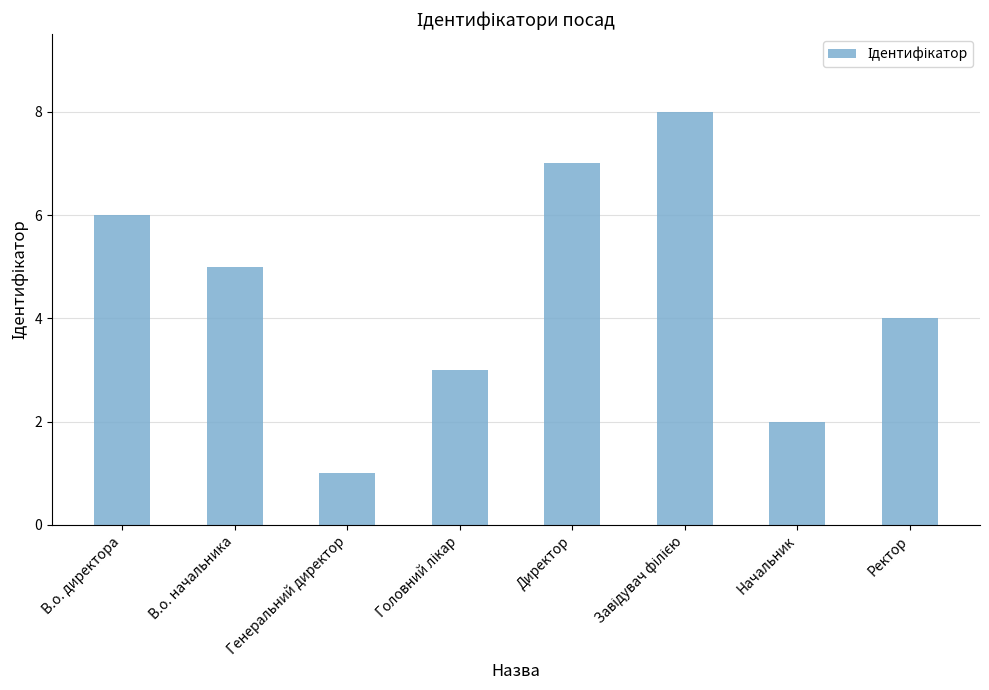

How many data points are less than 5?

4